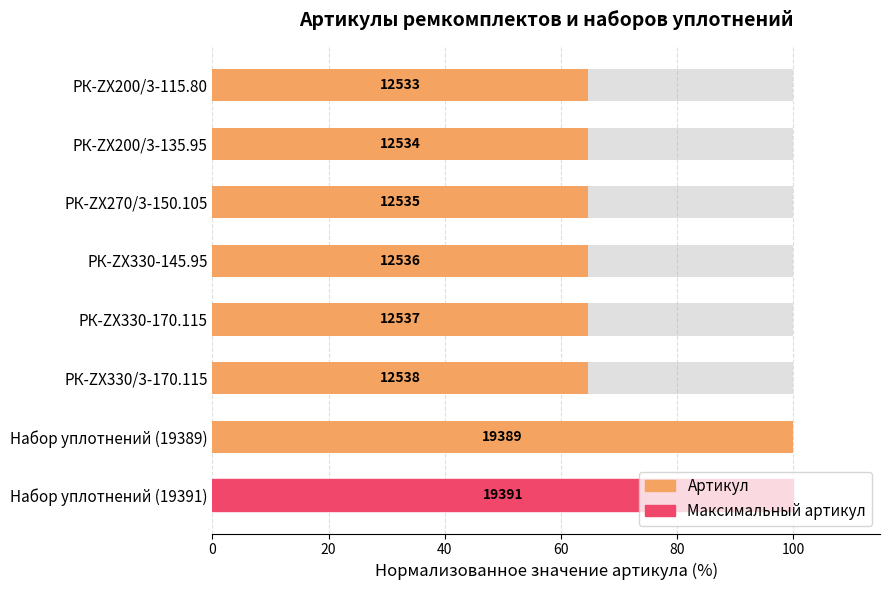

The value at РК-ZX270/3-150.105 is 23.4. True or false?

False